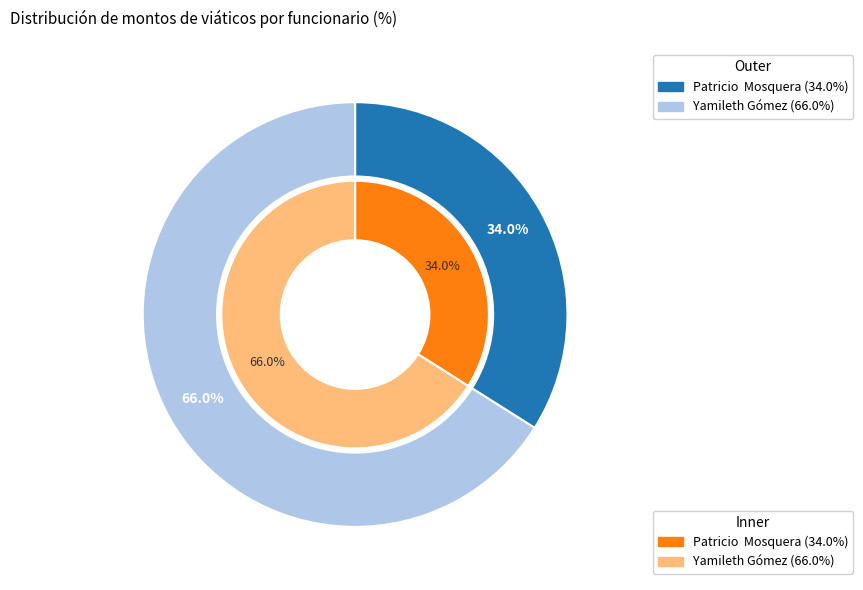

Which category has the biggest portion of the pie?

Yamileth Gómez